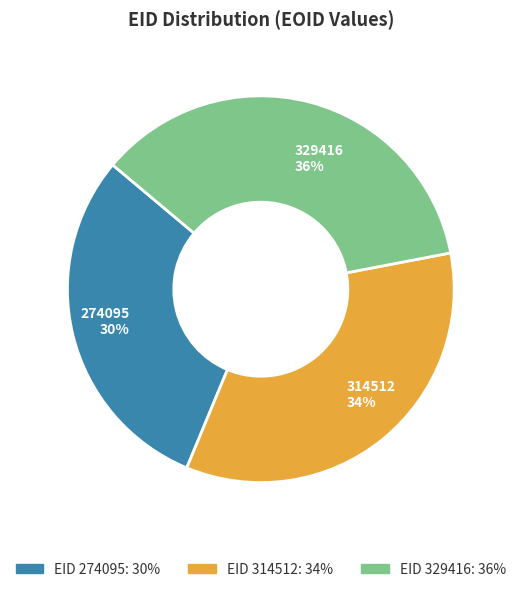

Combined, do 274095 30% and 314512 34% account for over 50%?

Yes